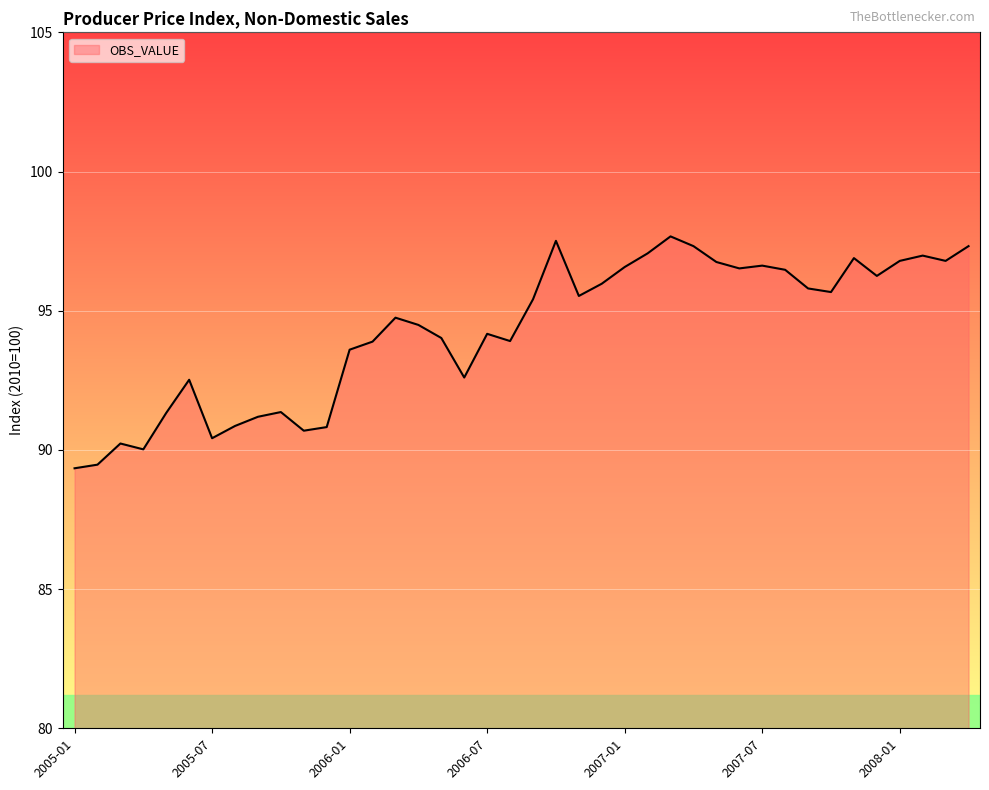

What is the greatest value displayed?

97.7